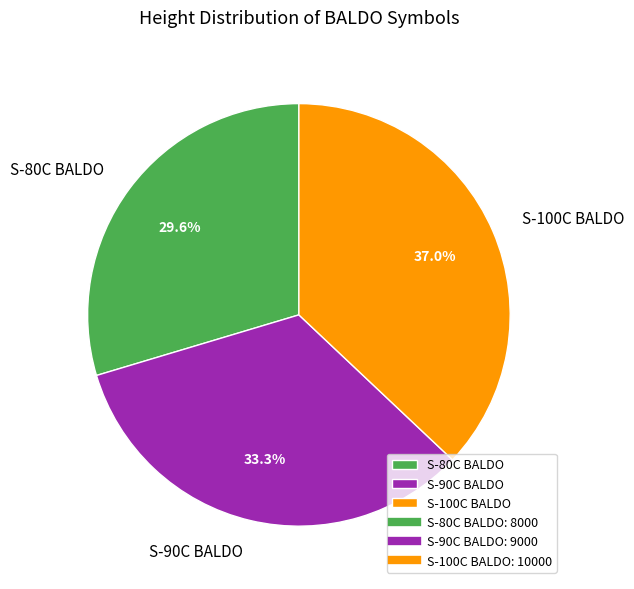

What is the largest slice in the pie chart?

S-100C BALDO